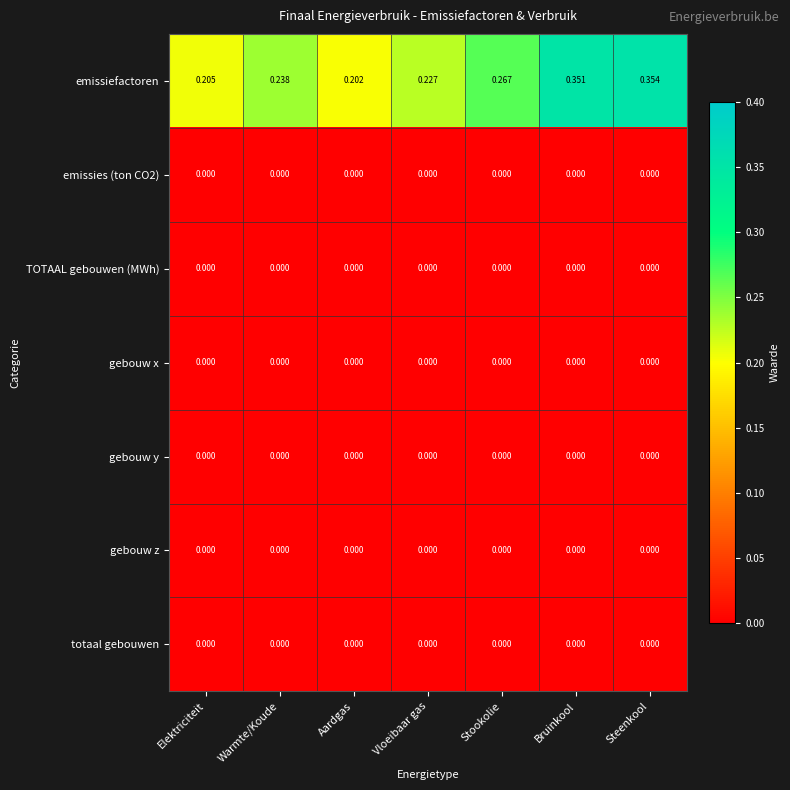

Which series has the largest total across all categories?

emissiefactoren